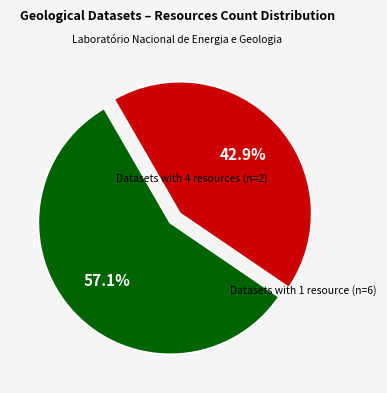

Is there any slice that represents more than half of the pie?

Yes